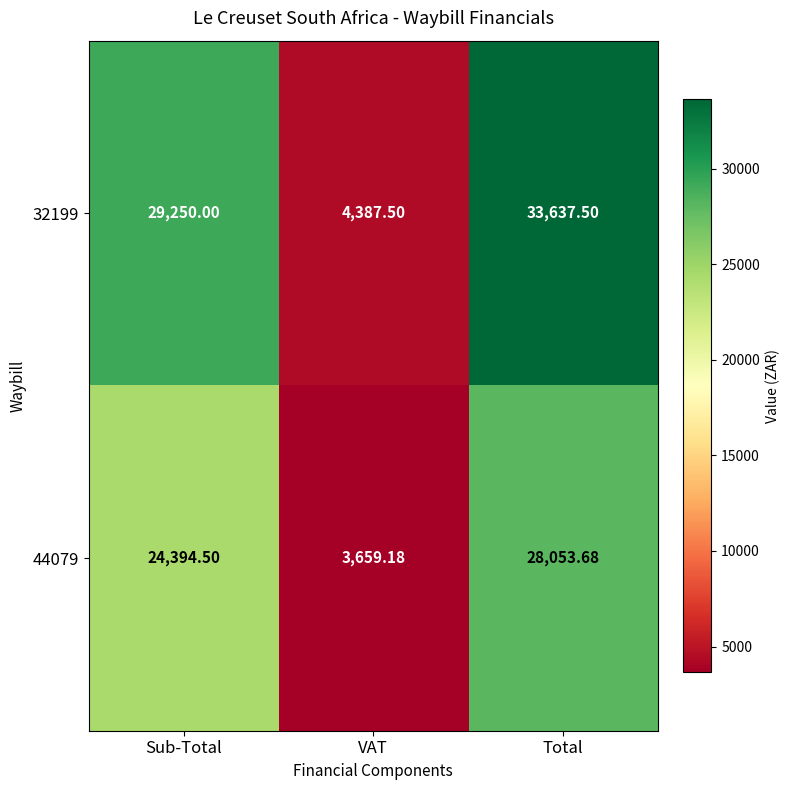

At which label is 44079 closest to 15856?

Sub-Total